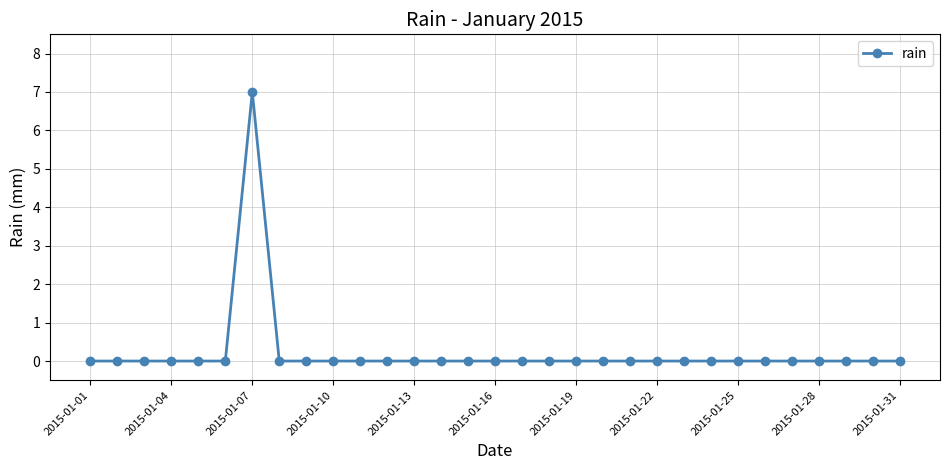

What is the greatest value displayed?

7